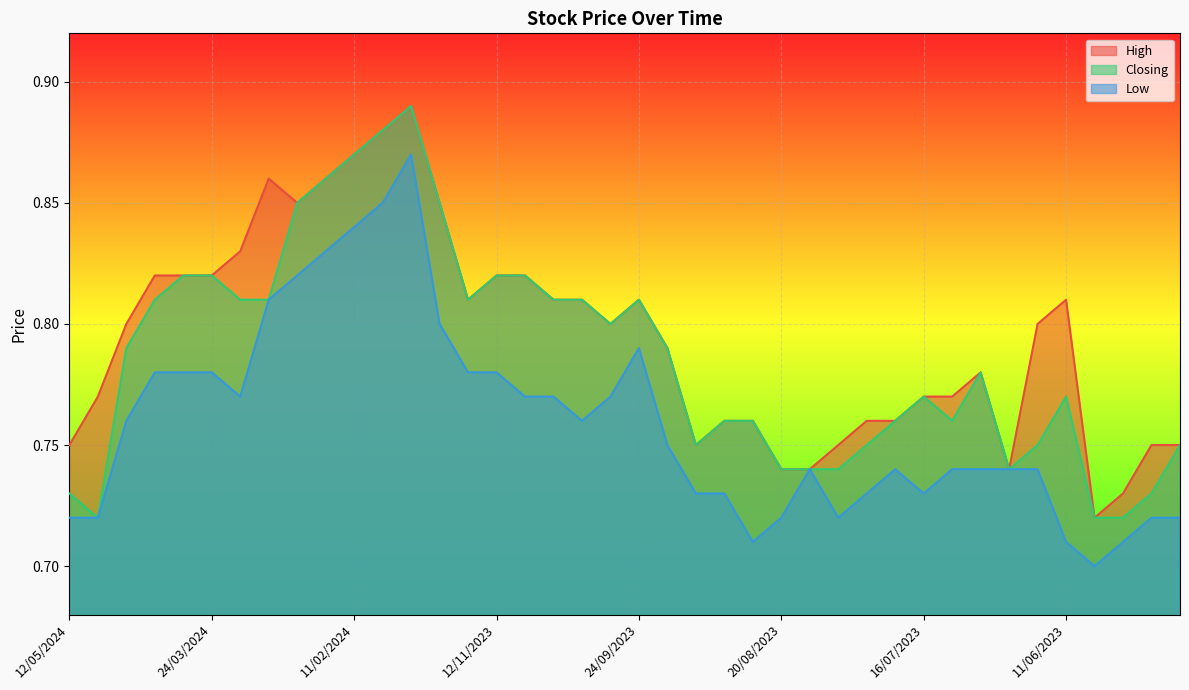

True or false: Closing and Low intersect in this chart.

False